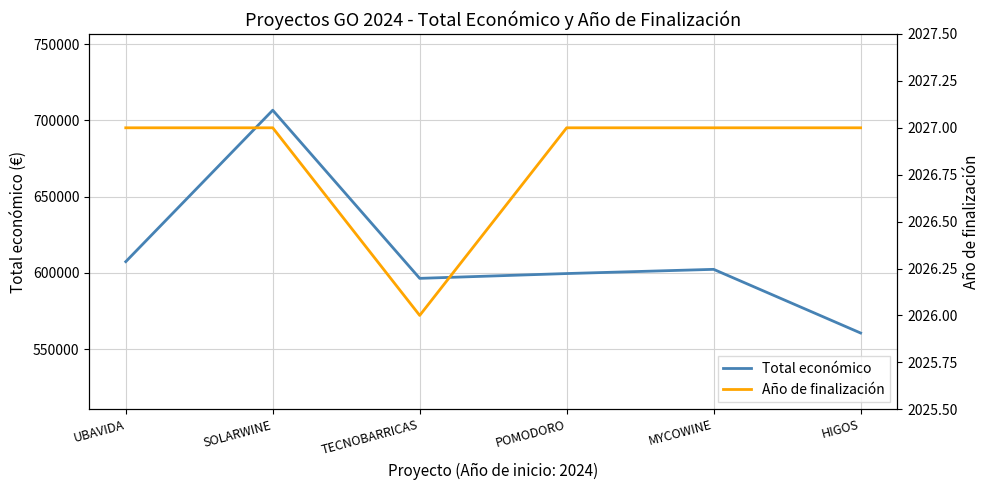

What is the difference between the Total económico values at MYCOWINE and POMODORO?

2755.4